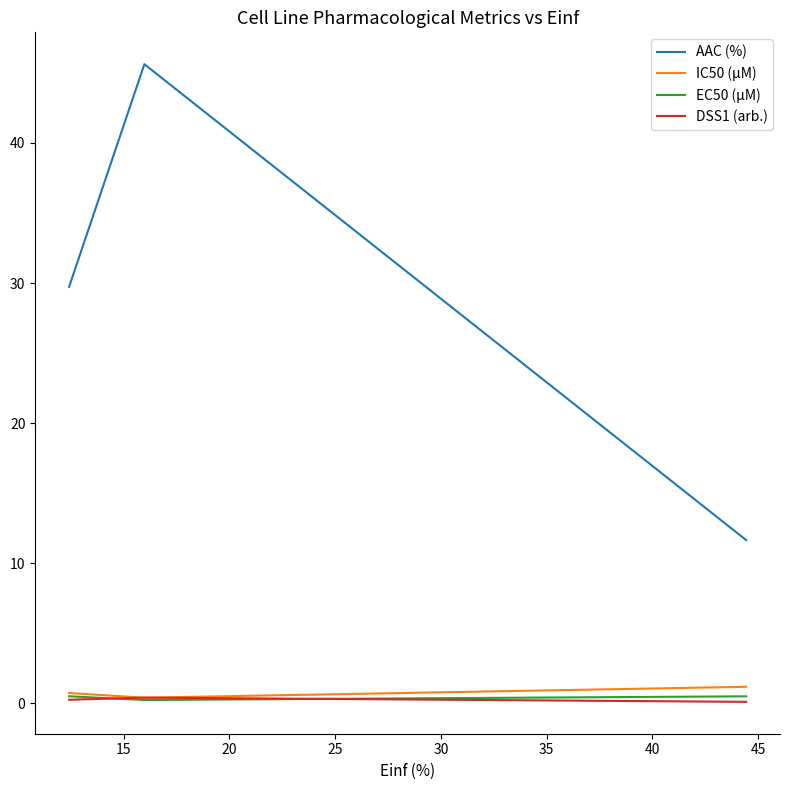

Which series has the largest range (max minus min)?

AAC (%)